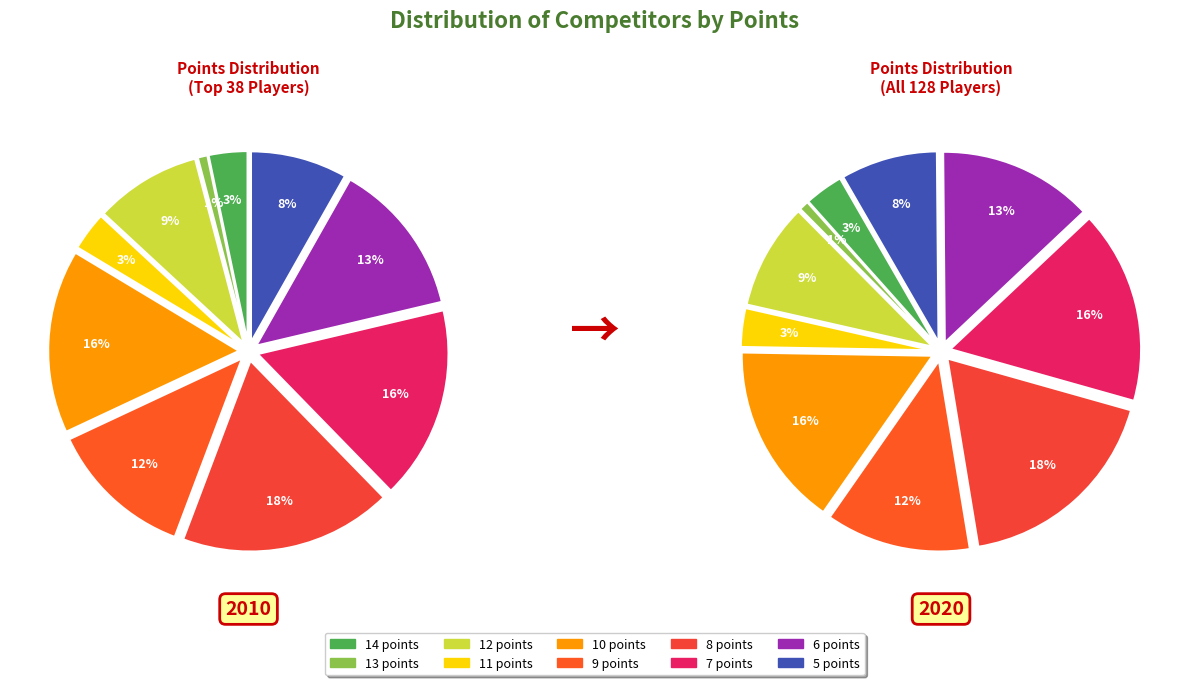

Rank the categories by value from highest to lowest.

8 points, 7 points, 10 points, 6 points, 9 points, 12 points, 5 points, 14 points, 11 points, 13 points